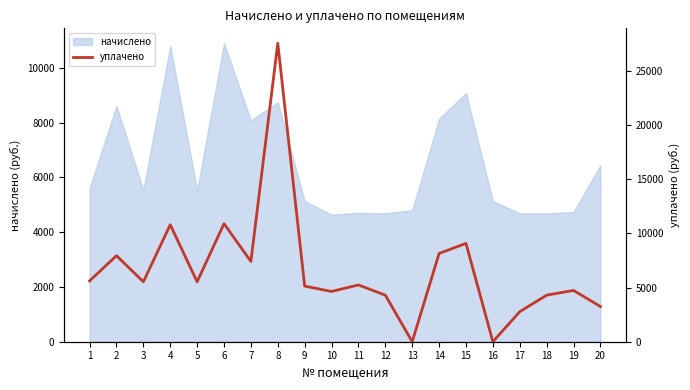

Rank the categories by value from lowest to highest.

13, 16, 17, 20, 18, 12, 10, 19, 9, 11, 3, 5, 1, 7, 2, 14, 15, 4, 6, 8